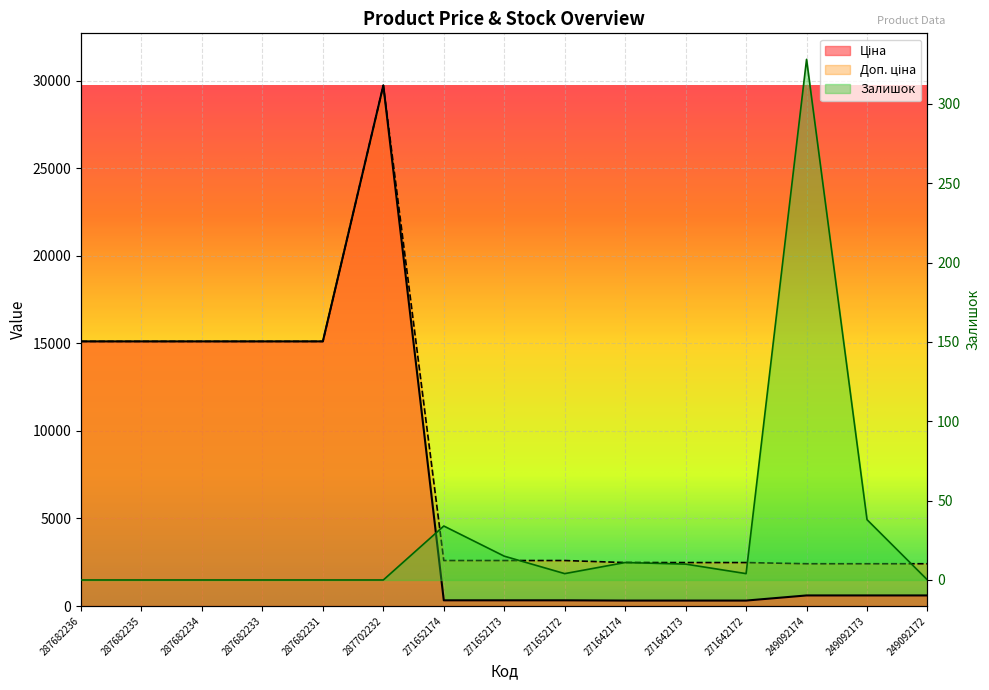

True or false: Доп. ціна and Ціна cross at least once.

False